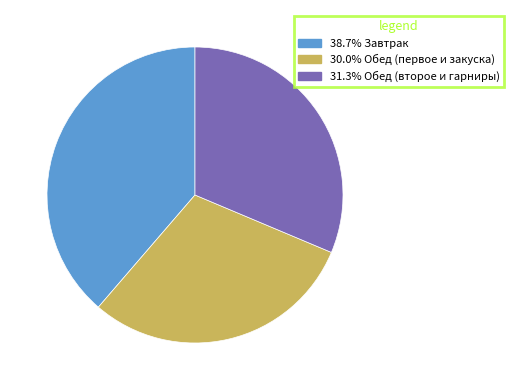

Is there any slice that represents more than half of the pie?

No